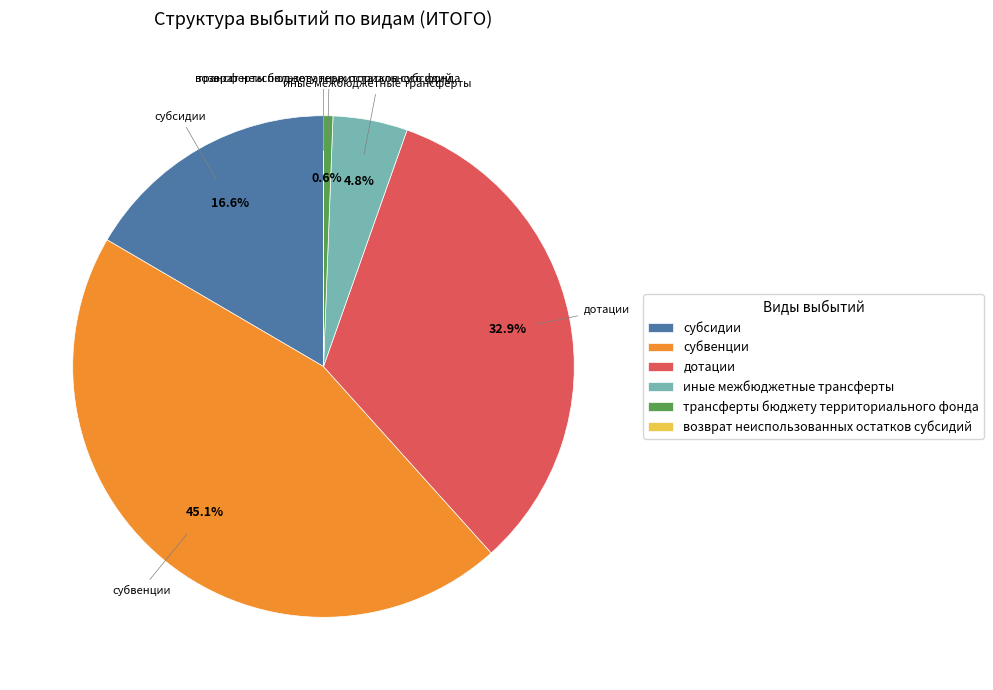

Does any single category account for the majority?

No